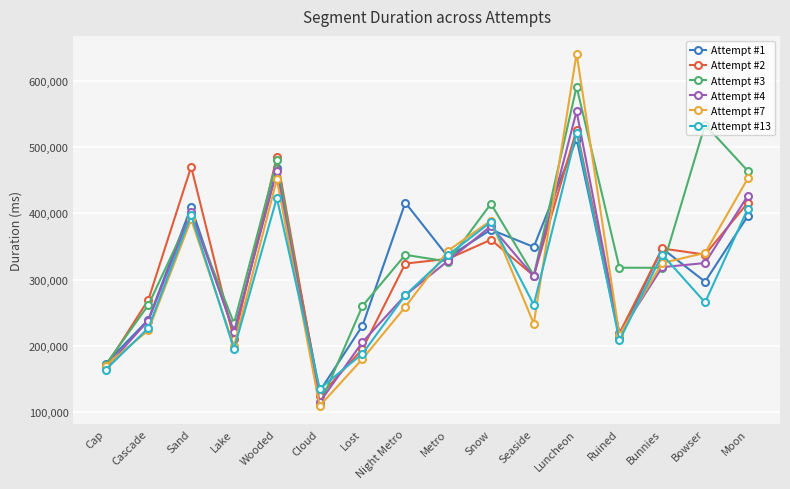

After their last crossing, which series has the higher values: Attempt #7 or Attempt #13?

Attempt #7